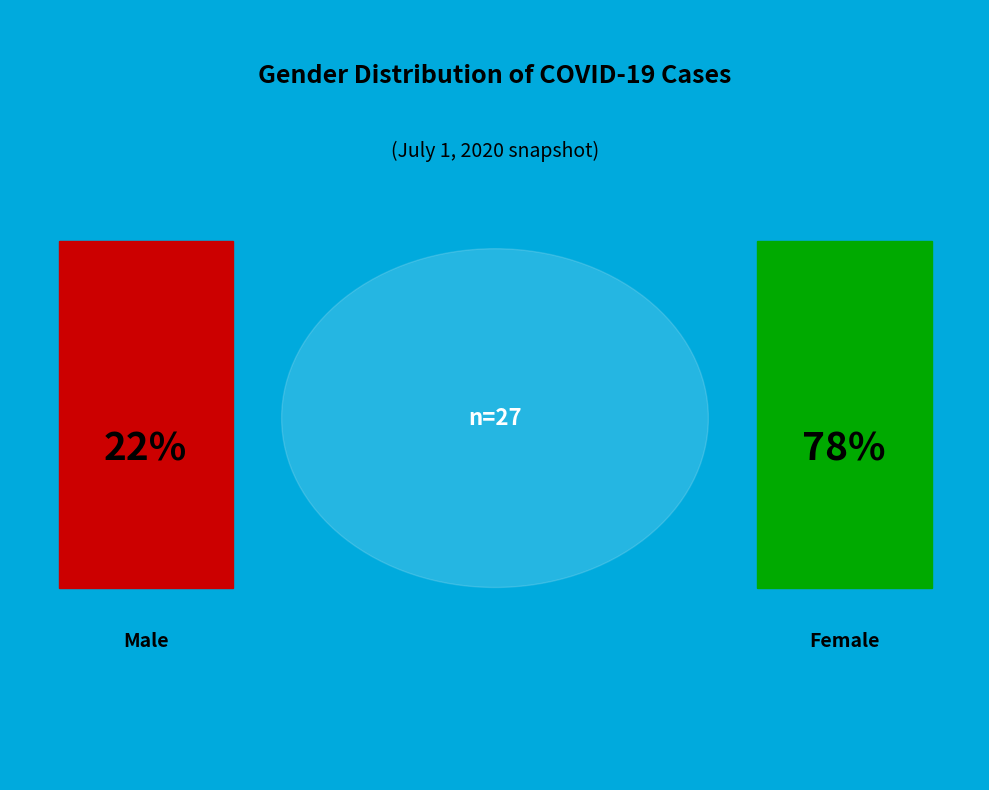

Combined, do Female and Unknown account for over 50%?

Yes